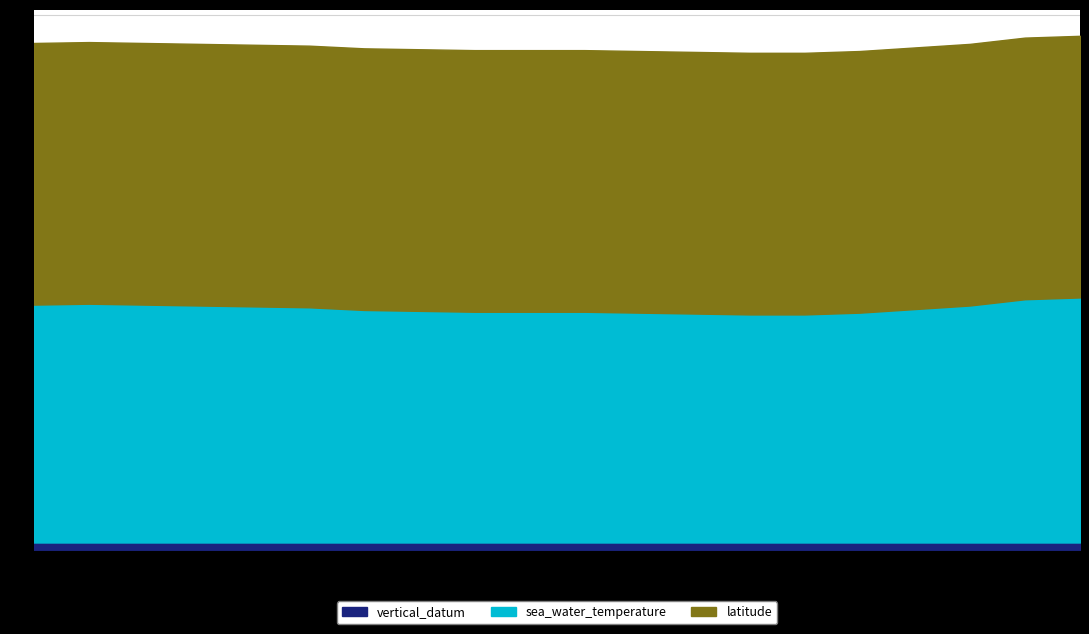

Is it true that latitude equals 44.8 at 2004-11-01T03?

False